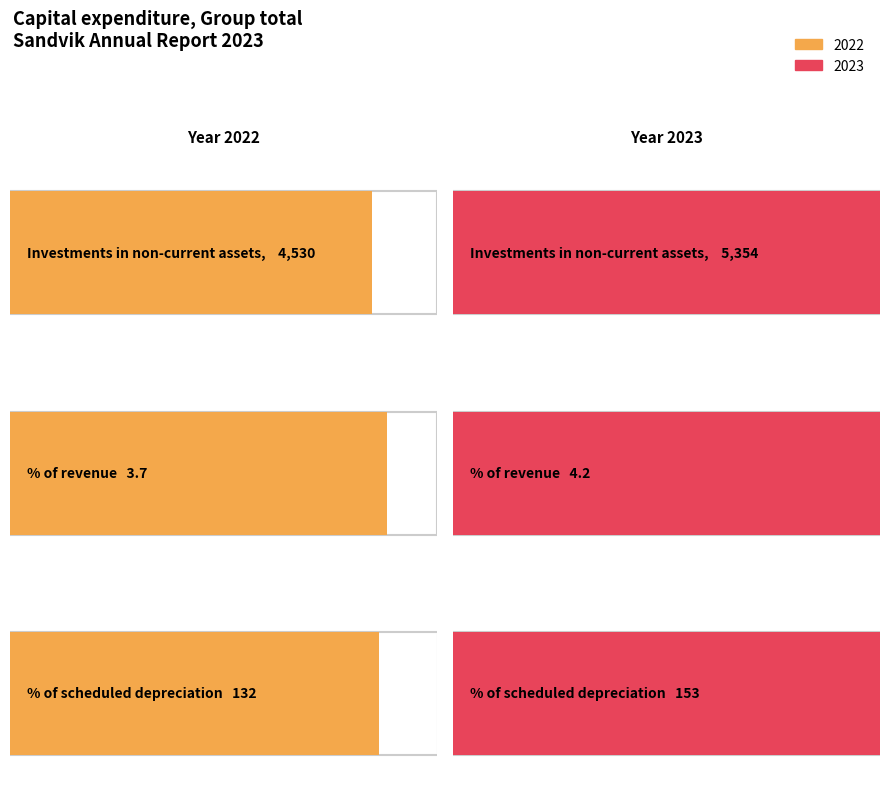

What is the approximate value of 2023 at % of revenue?

4.2